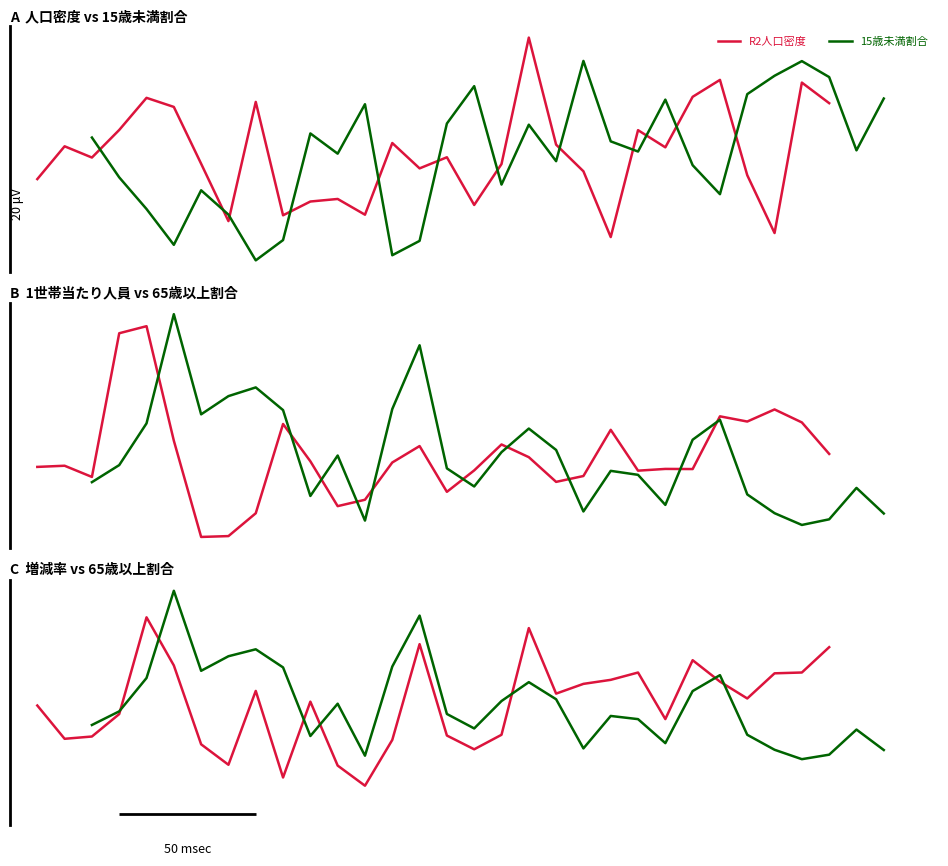

What is the difference between the second highest and minimum values in the R2人口密度 series?

15.8